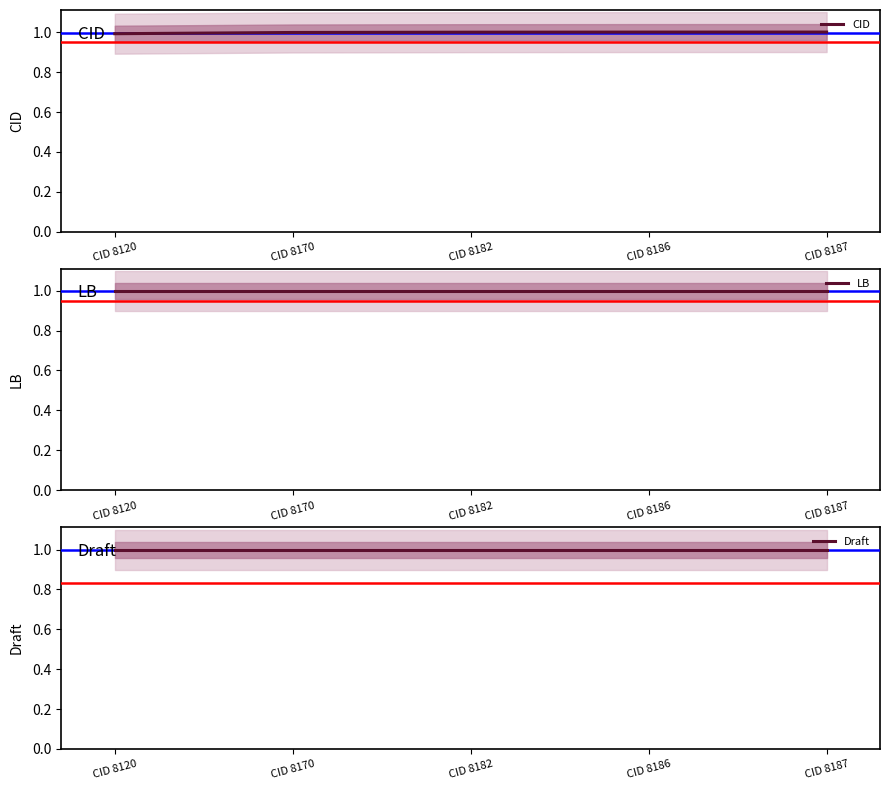

Which series has the largest range (max minus min)?

CID